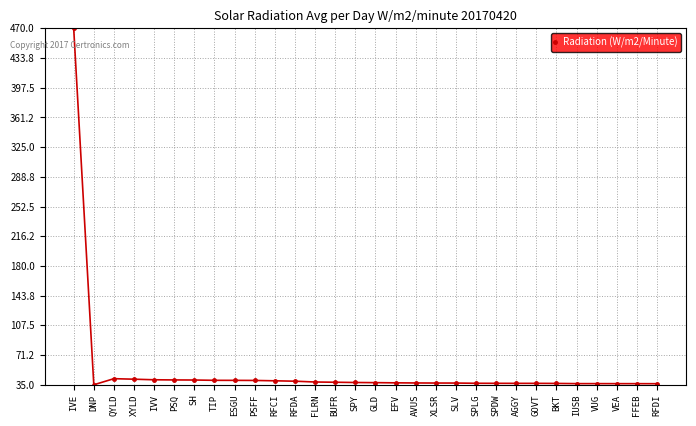

What is the sum of the values at QYLD and BUFR?

80.5